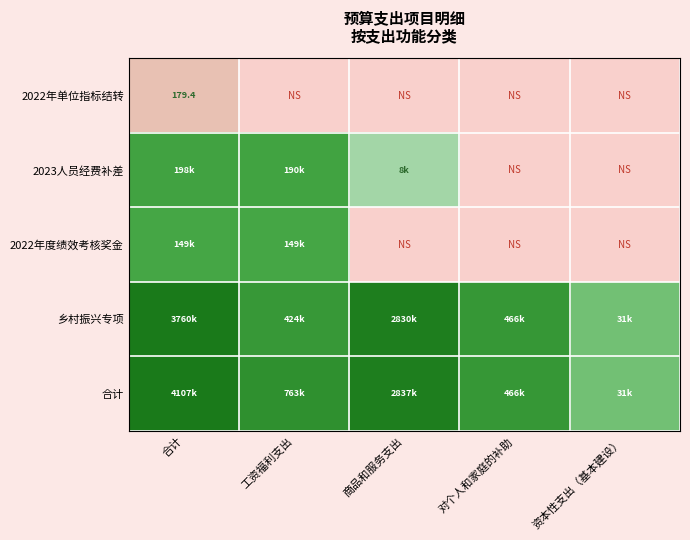

At how many categories does at least one series exceed 9?

5